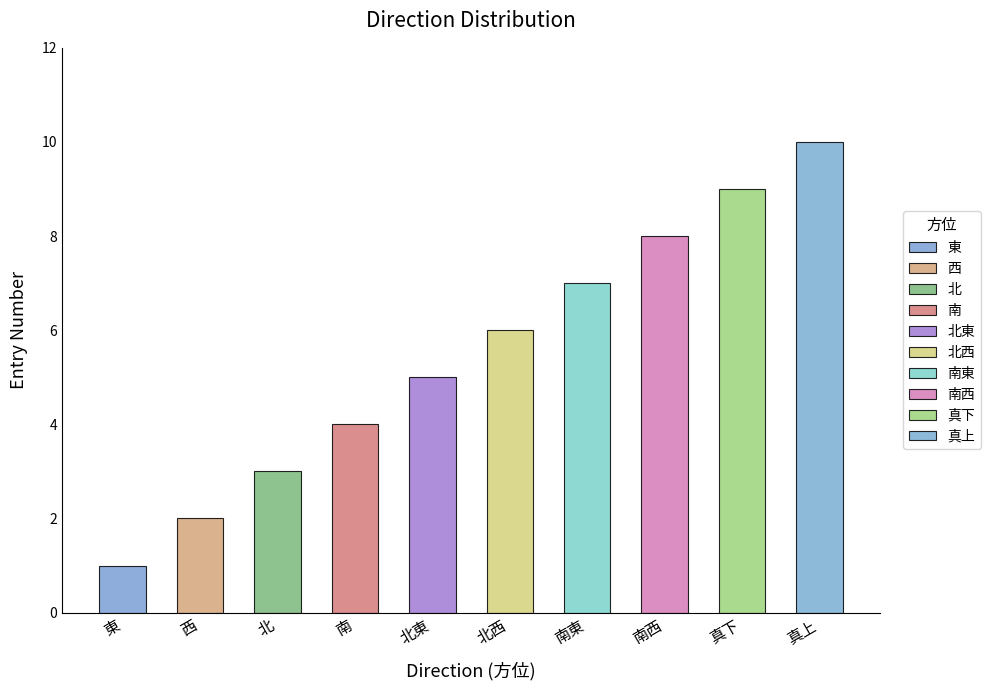

What is the sum of all values?

55